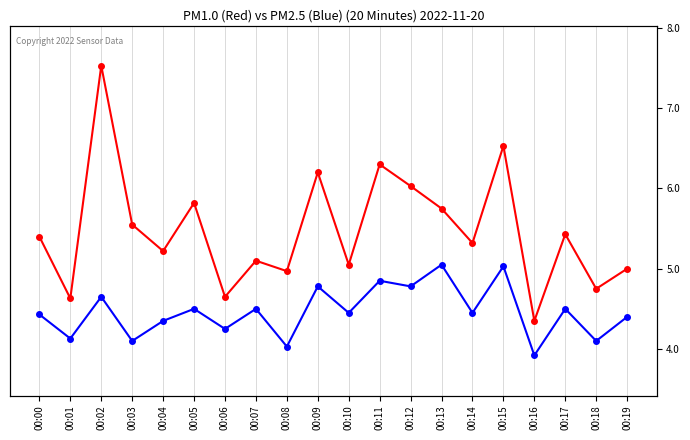

The value of P1 at 00:13 is 5.8. True or false?

True